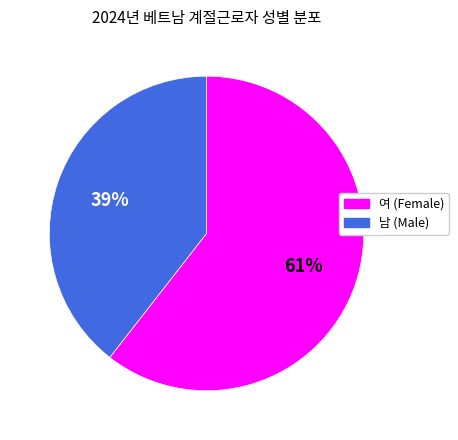

Is there any slice that represents more than half of the pie?

Yes